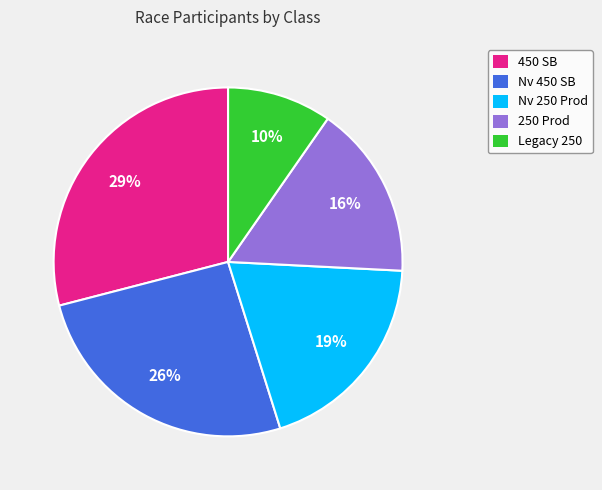

Which category has the smallest portion of the pie?

Legacy 250